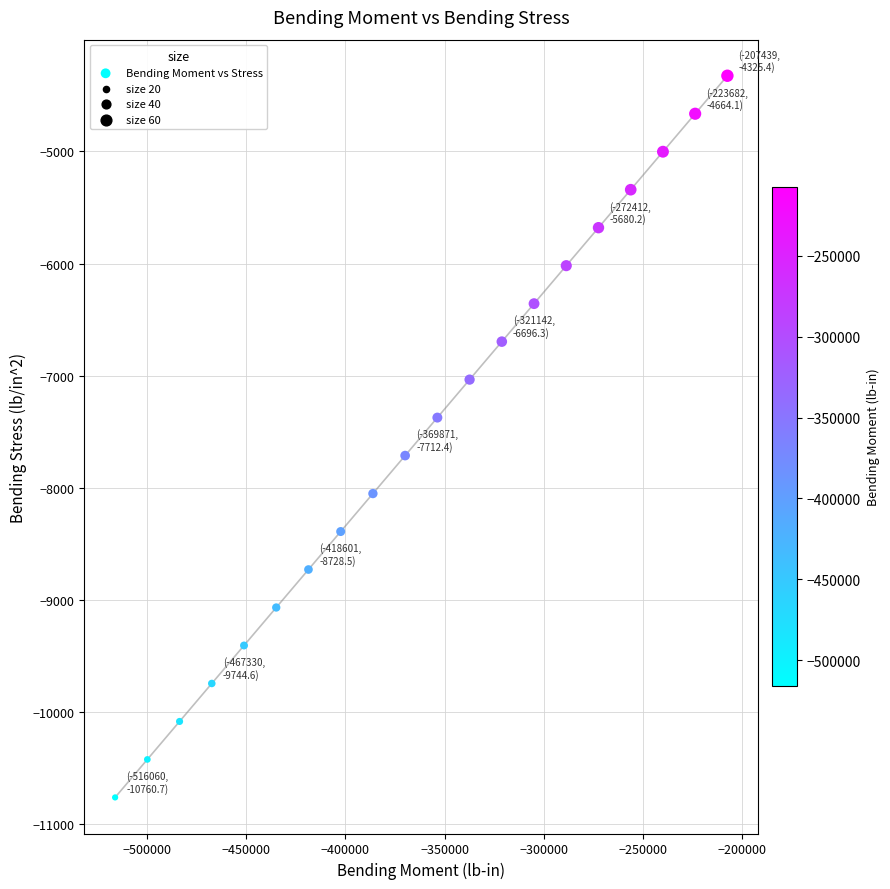

What is the range of Y values (max minus min)?

6435.2